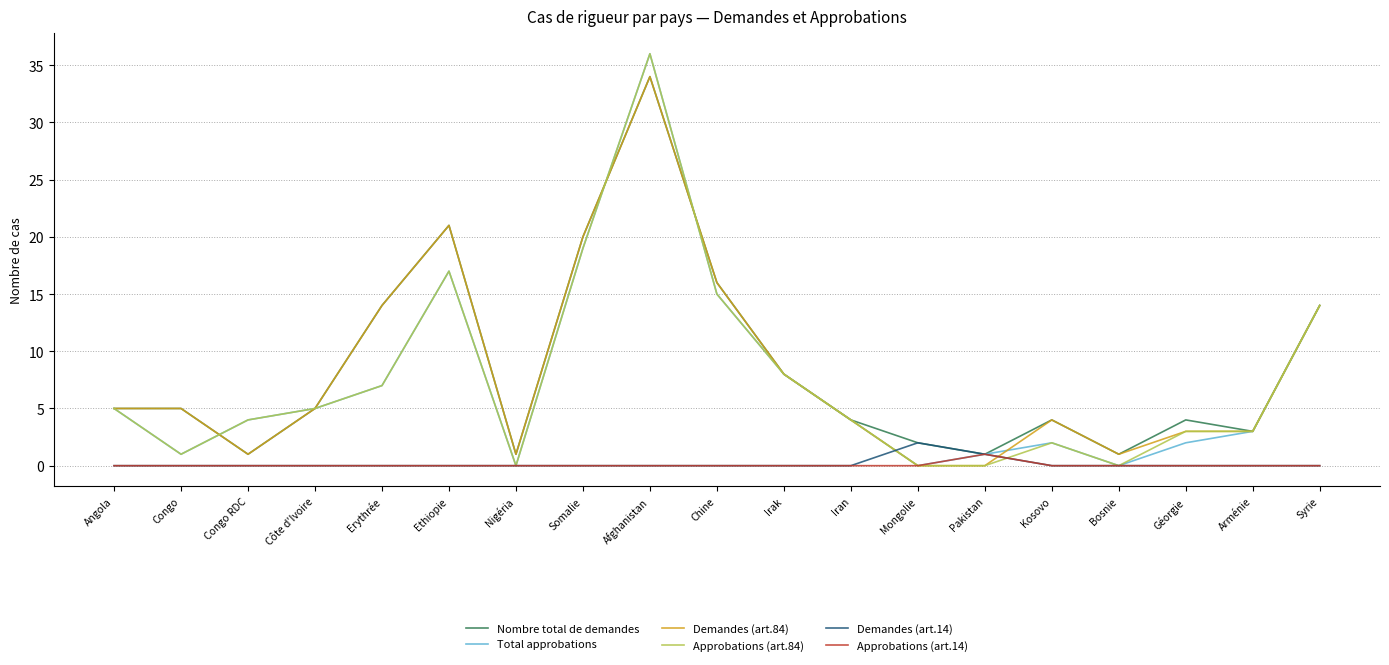

What position from the right is Erythrée?

15